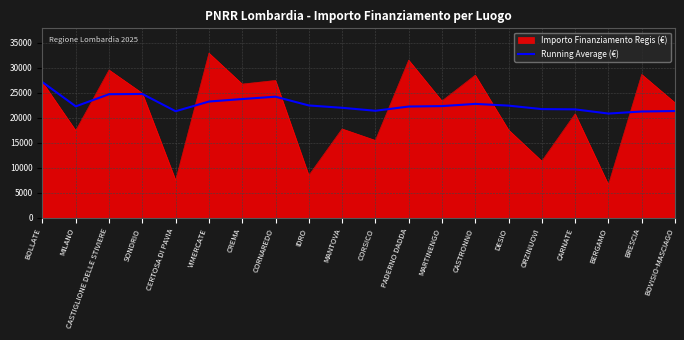

Read the Importo Finanziamento Regis (€) value at BRESCIA.

28635.8